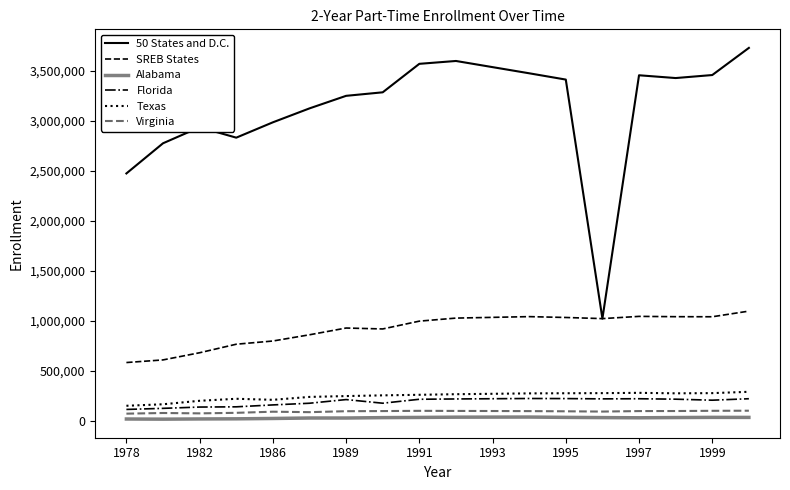

Which series has the largest total across all categories?

50 States and D.C.